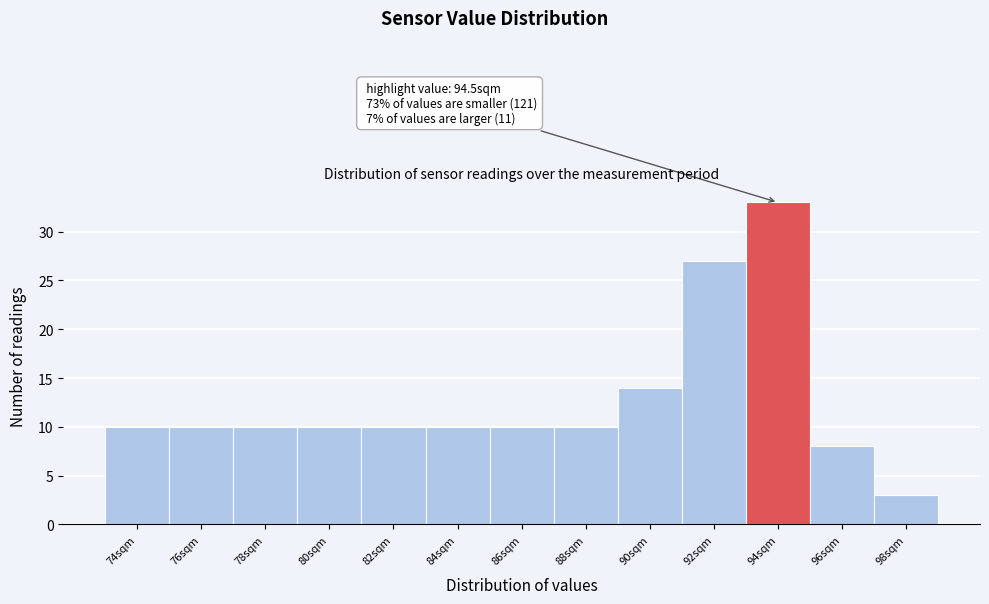

Reading left to right, transcribe all the data shown in this chart.

74sqm=10	76sqm=10	78sqm=10	80sqm=10	82sqm=10	84sqm=10	86sqm=10	88sqm=10	90sqm=14	92sqm=27	94sqm=33	96sqm=8	98sqm=3